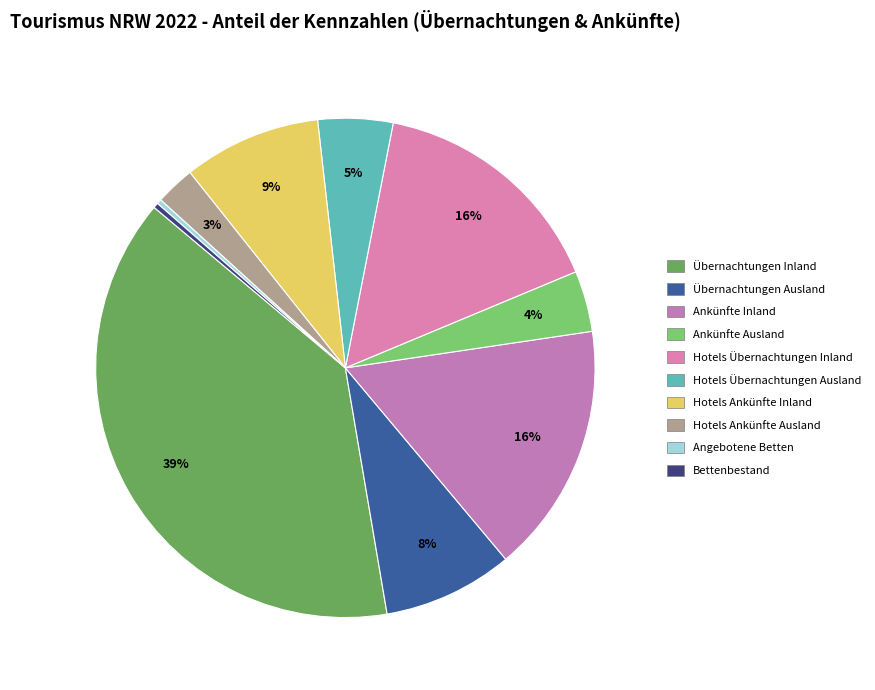

Rank the categories by value from lowest to highest.

Angebotene Betten, Bettenbestand, Hotels Ankünfte Ausland, Ankünfte Ausland, Hotels Übernachtungen Ausland, Übernachtungen Ausland, Hotels Ankünfte Inland, Hotels Übernachtungen Inland, Ankünfte Inland, Übernachtungen Inland